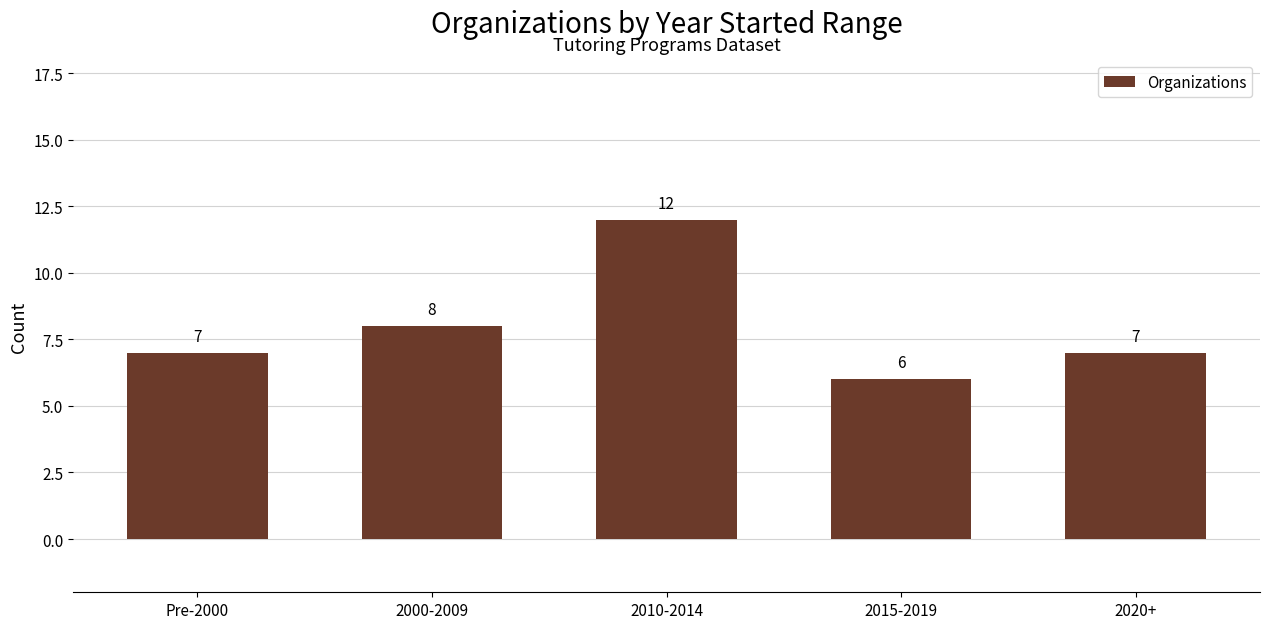

Does the chart contain any negative values?

No